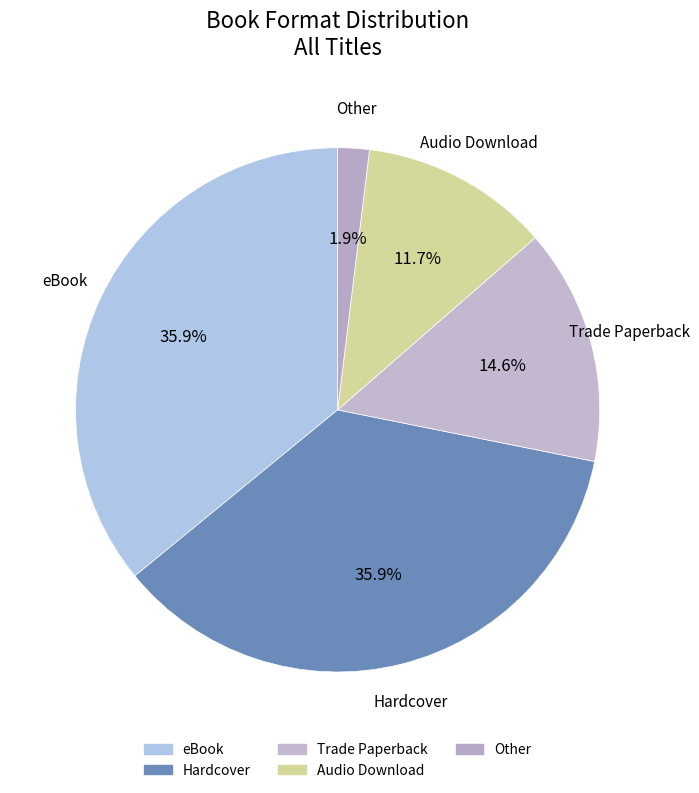

Count the number of slices in the pie.

5